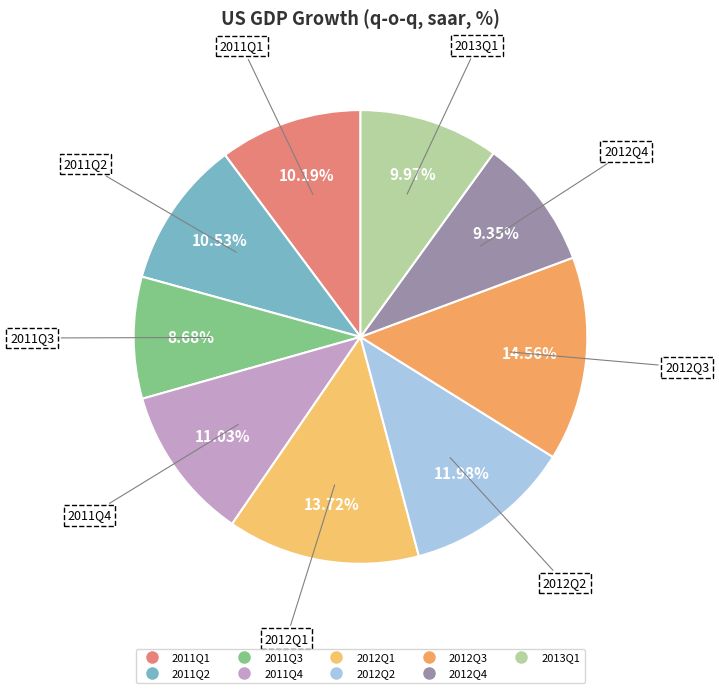

How many slices are in this pie chart?

9